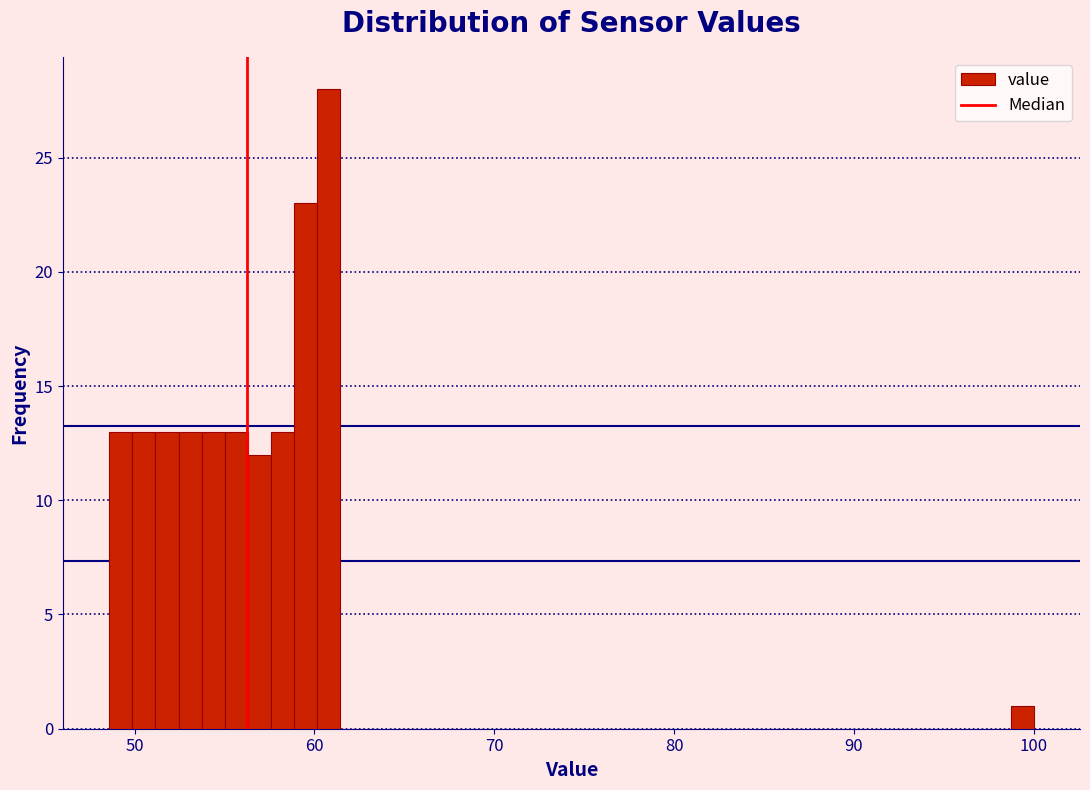

Around what value on the x-axis is the tallest bar? Give the approximate position of its centre, as read against the axis.

61